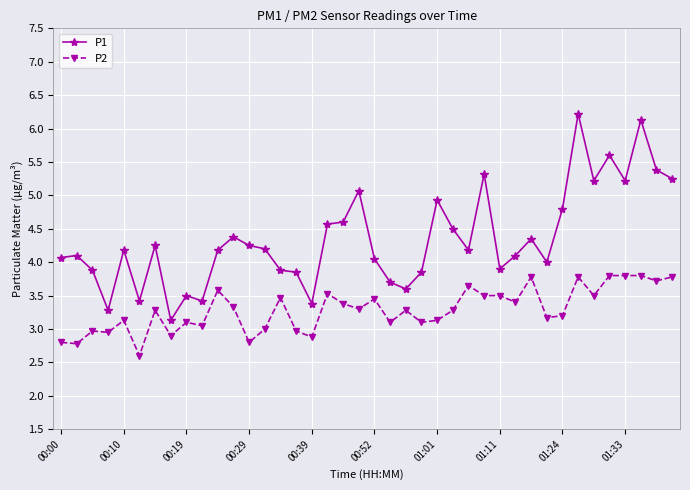

List the series in order of their peak value, highest first.

P1, P2